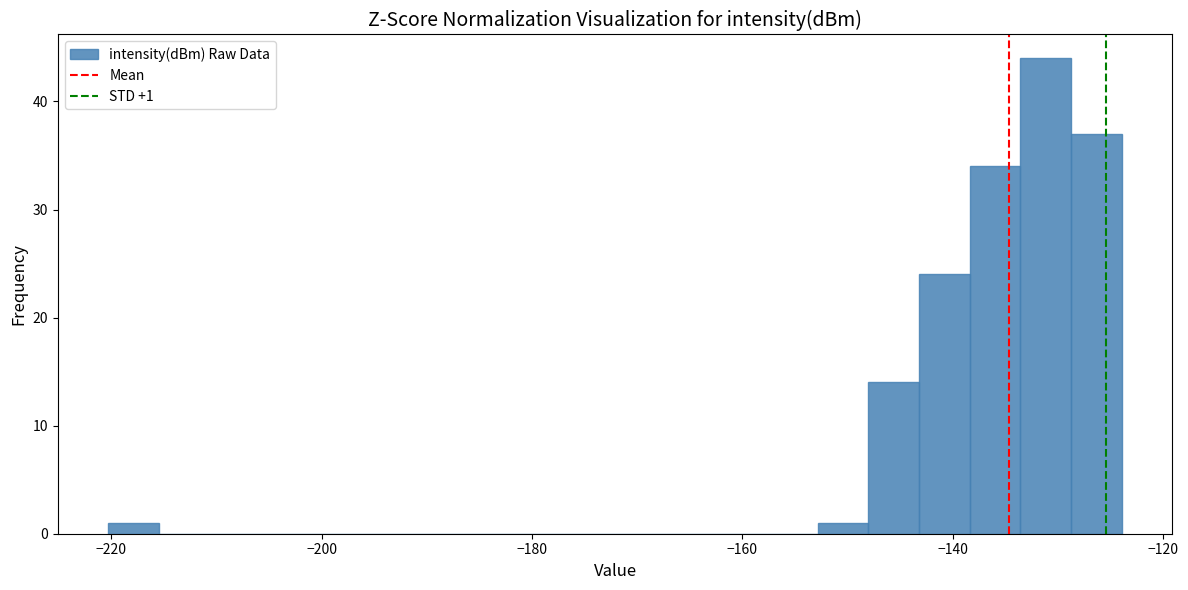

Around what value on the x-axis is the tallest bar? Give the approximate position of its centre, as read against the axis.

-132